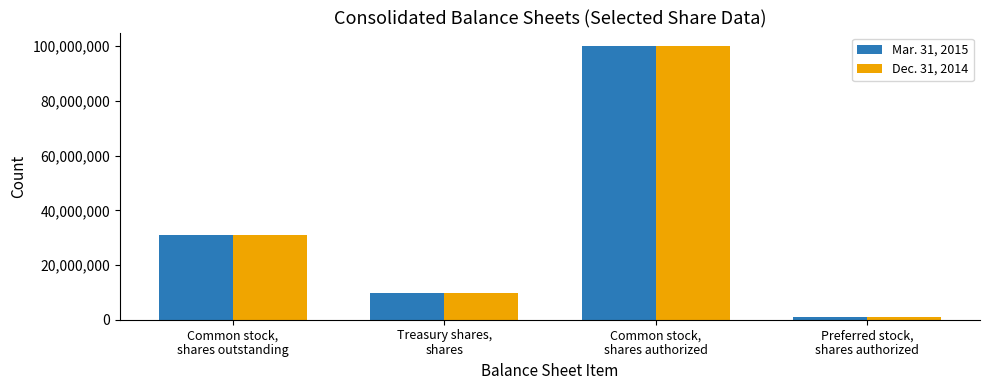

What is the value of the Mar. 31, 2015 bar at the 2nd from the left?

9897995